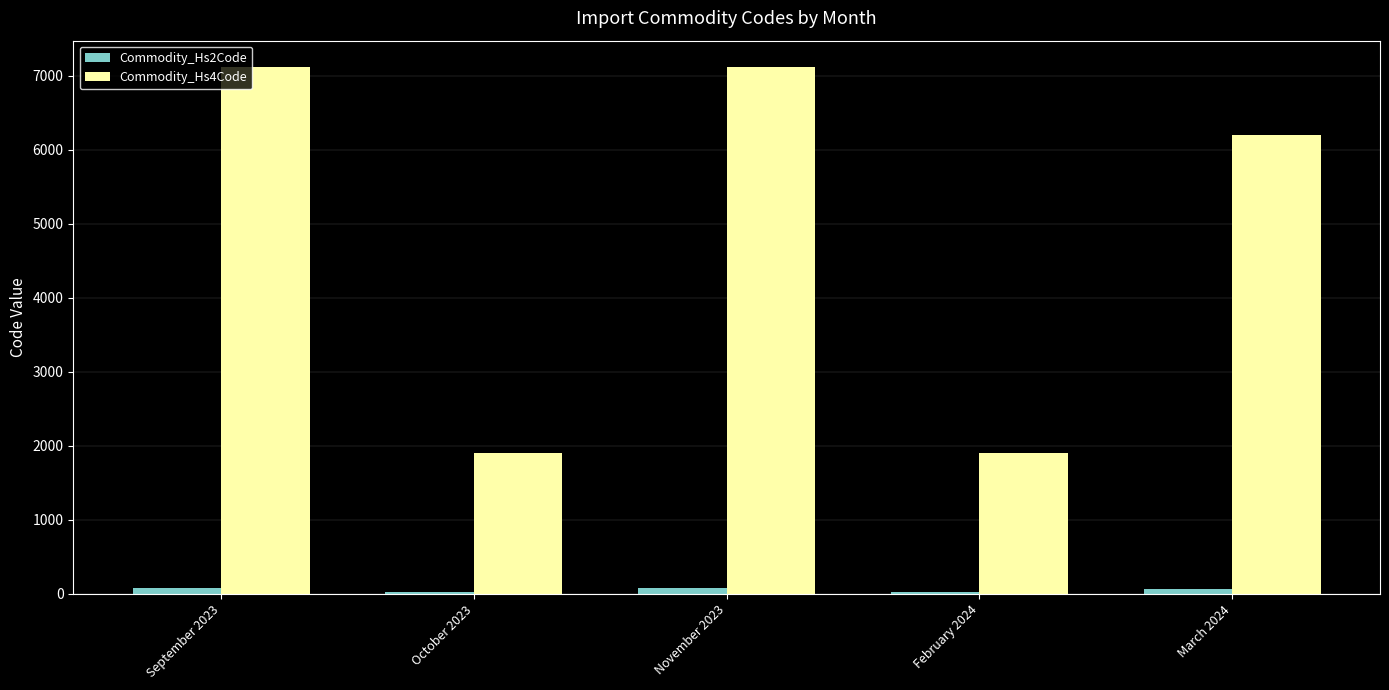

Which series has the largest total across all categories?

Commodity_Hs4Code